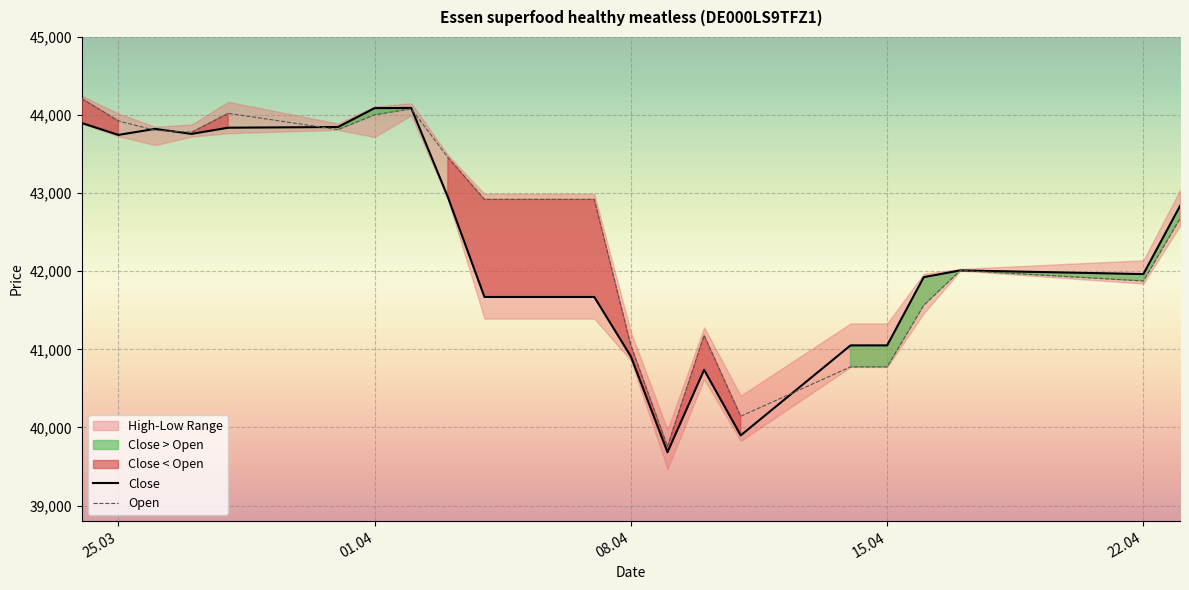

The value of Close at 25.03 is 18837. True or false?

False